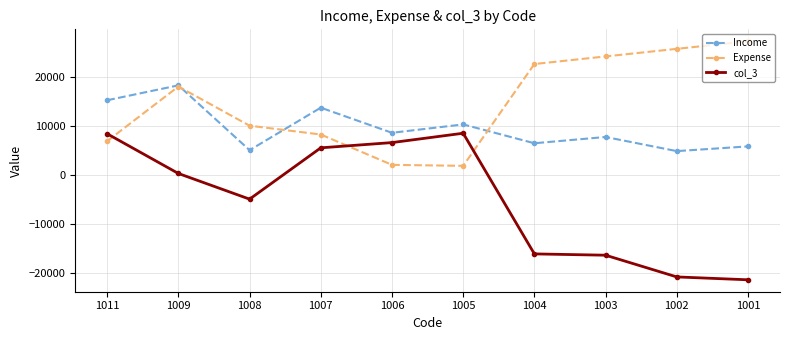

What is the total value across all series at 1011?

30400.0